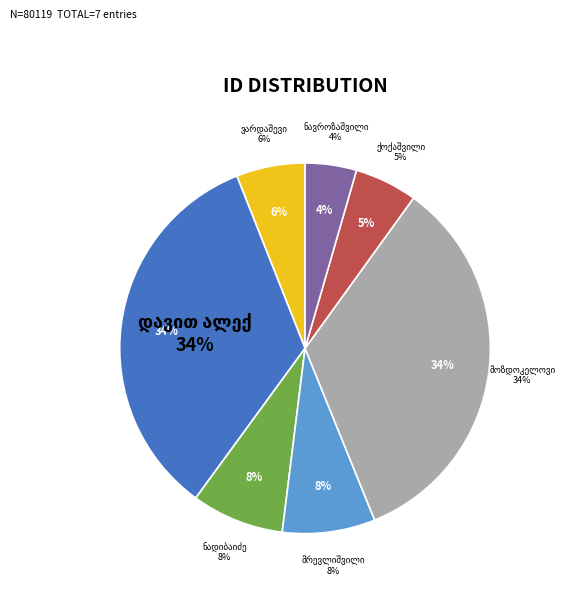

What is the largest slice in the pie chart?

დავით ალექსის ძე ნადიბაიძე